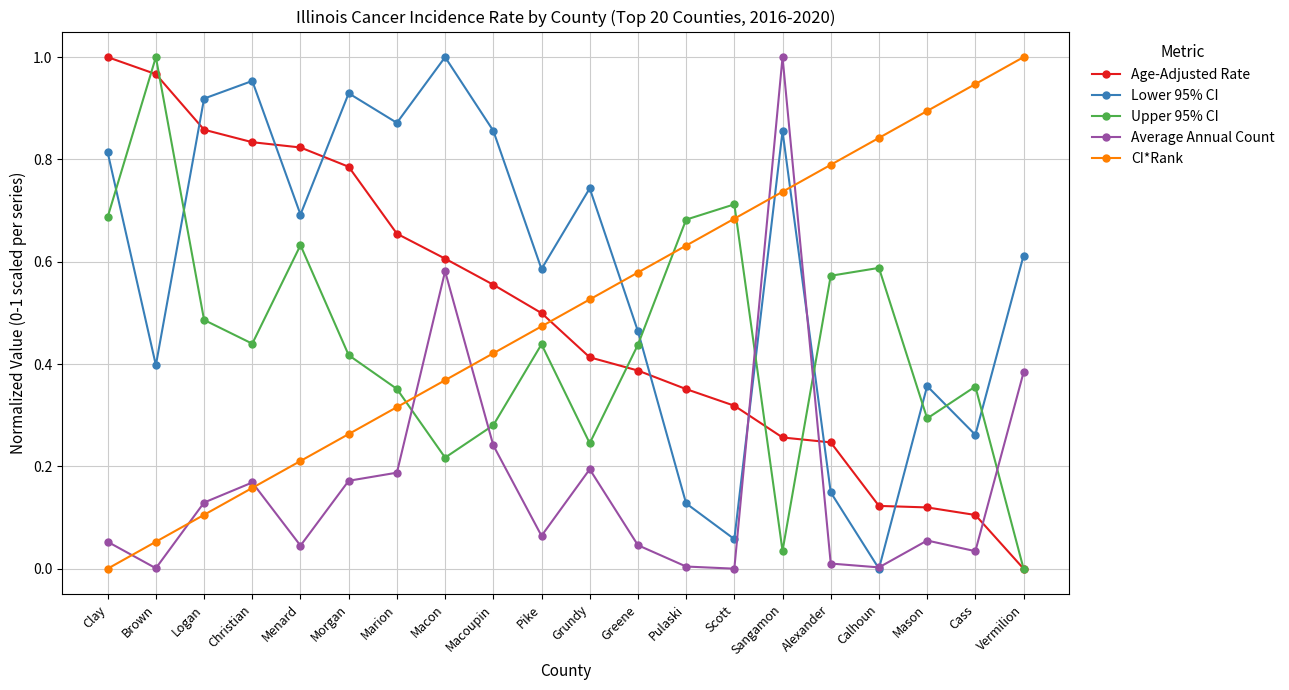

What is the label of the 3rd point from the left?

Logan